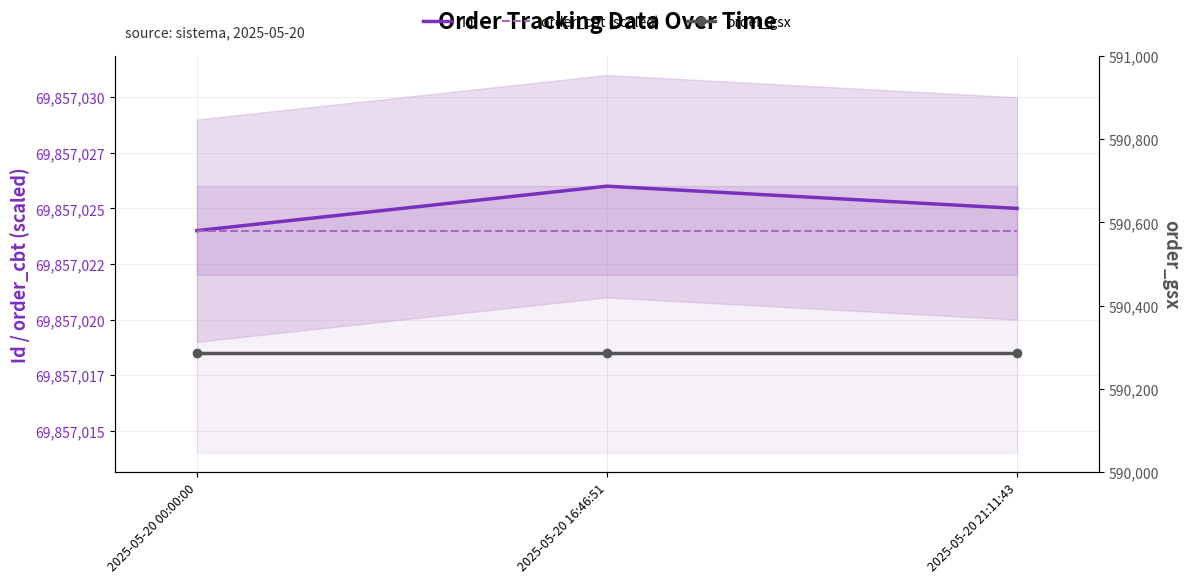

What is the label of the 1st point from the left?

2025-05-20 00:00:00